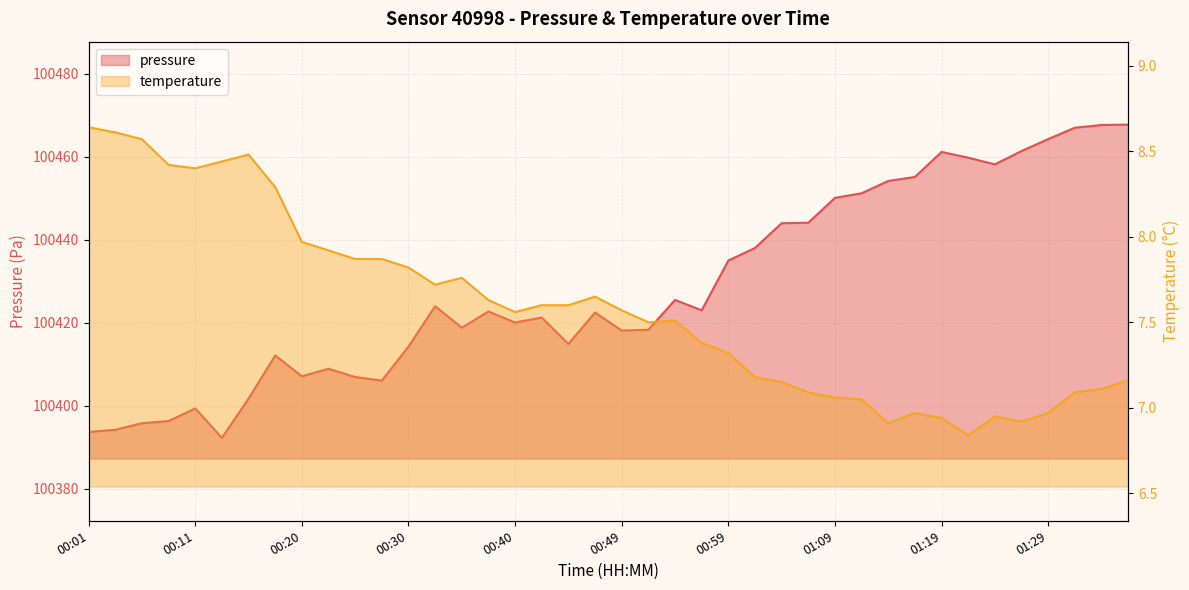

What position from the left is 00:42?

18